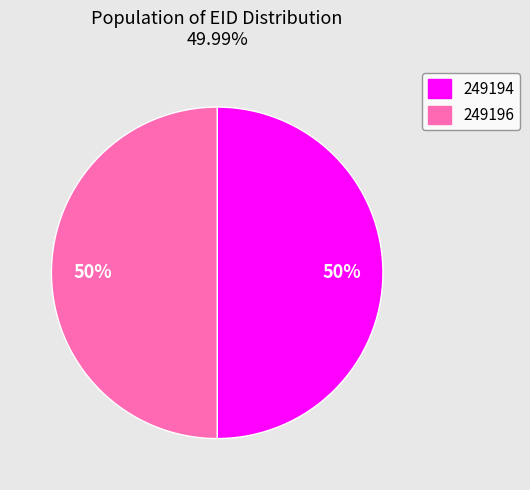

What is the ratio of the value at 249196 to the value at 249194?

1.0